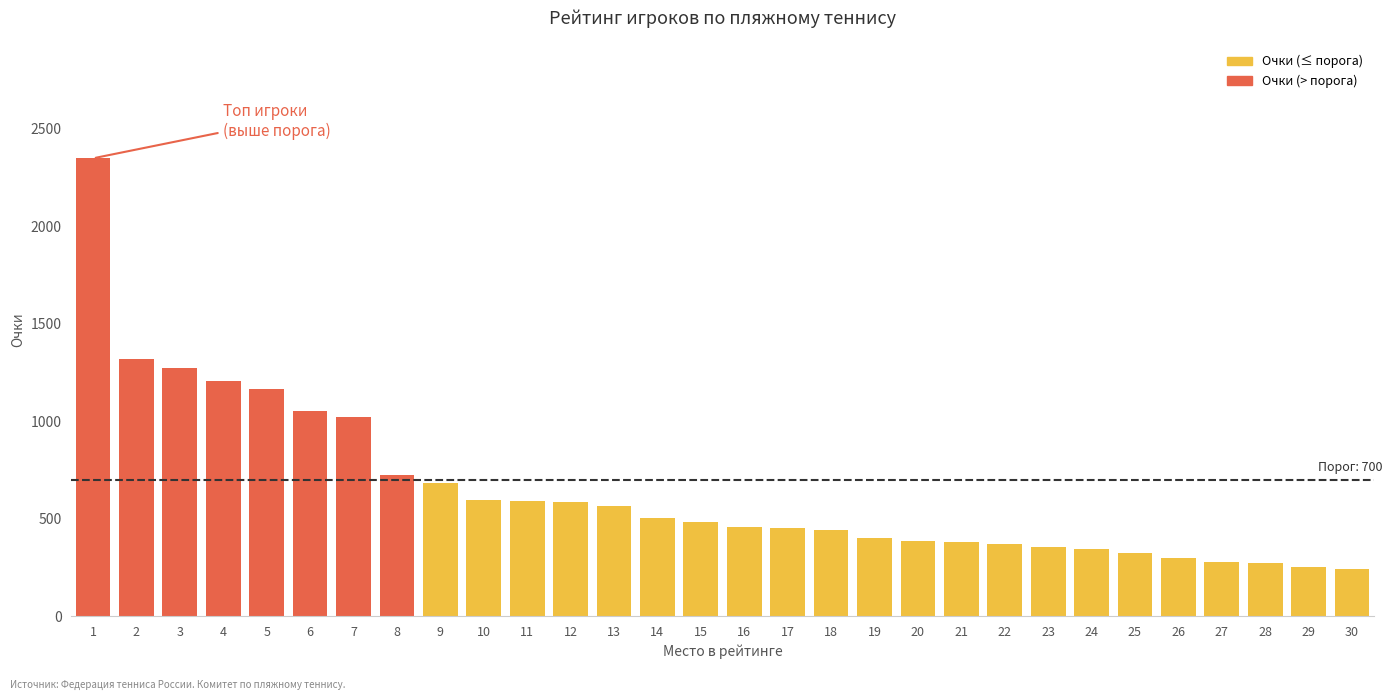

The value at 24 is 346.0. True or false?

True